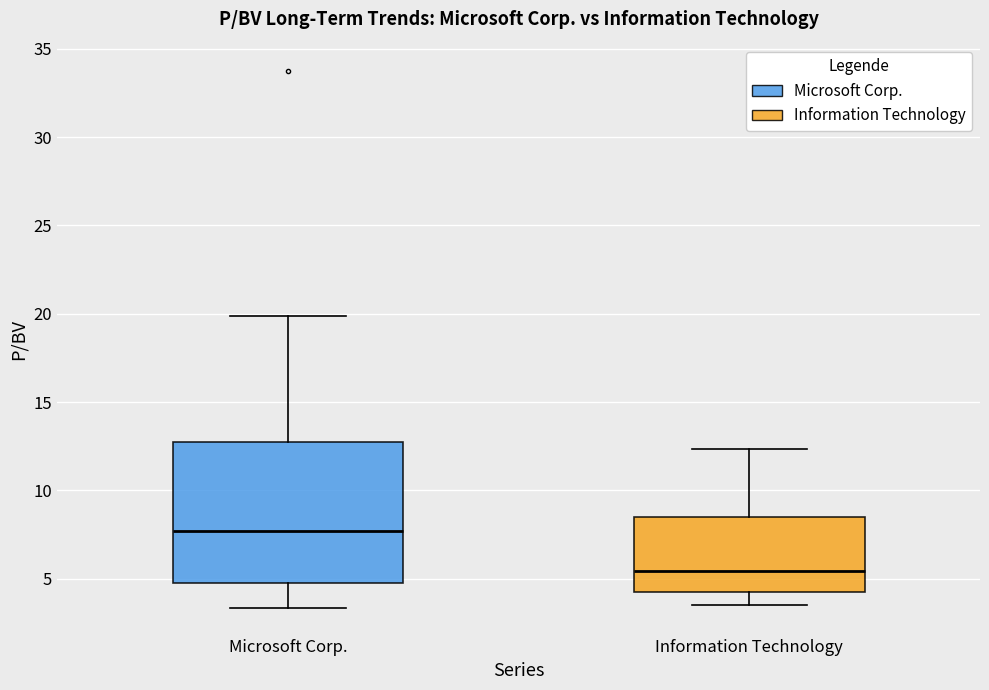

Comparing the boxes themselves (not the whiskers), which one is the tallest?

Microsoft Corp.